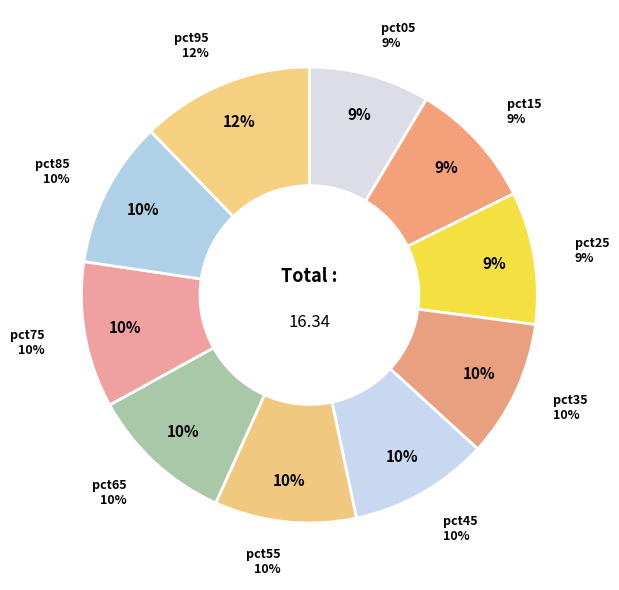

Is there a majority slice in this chart?

No